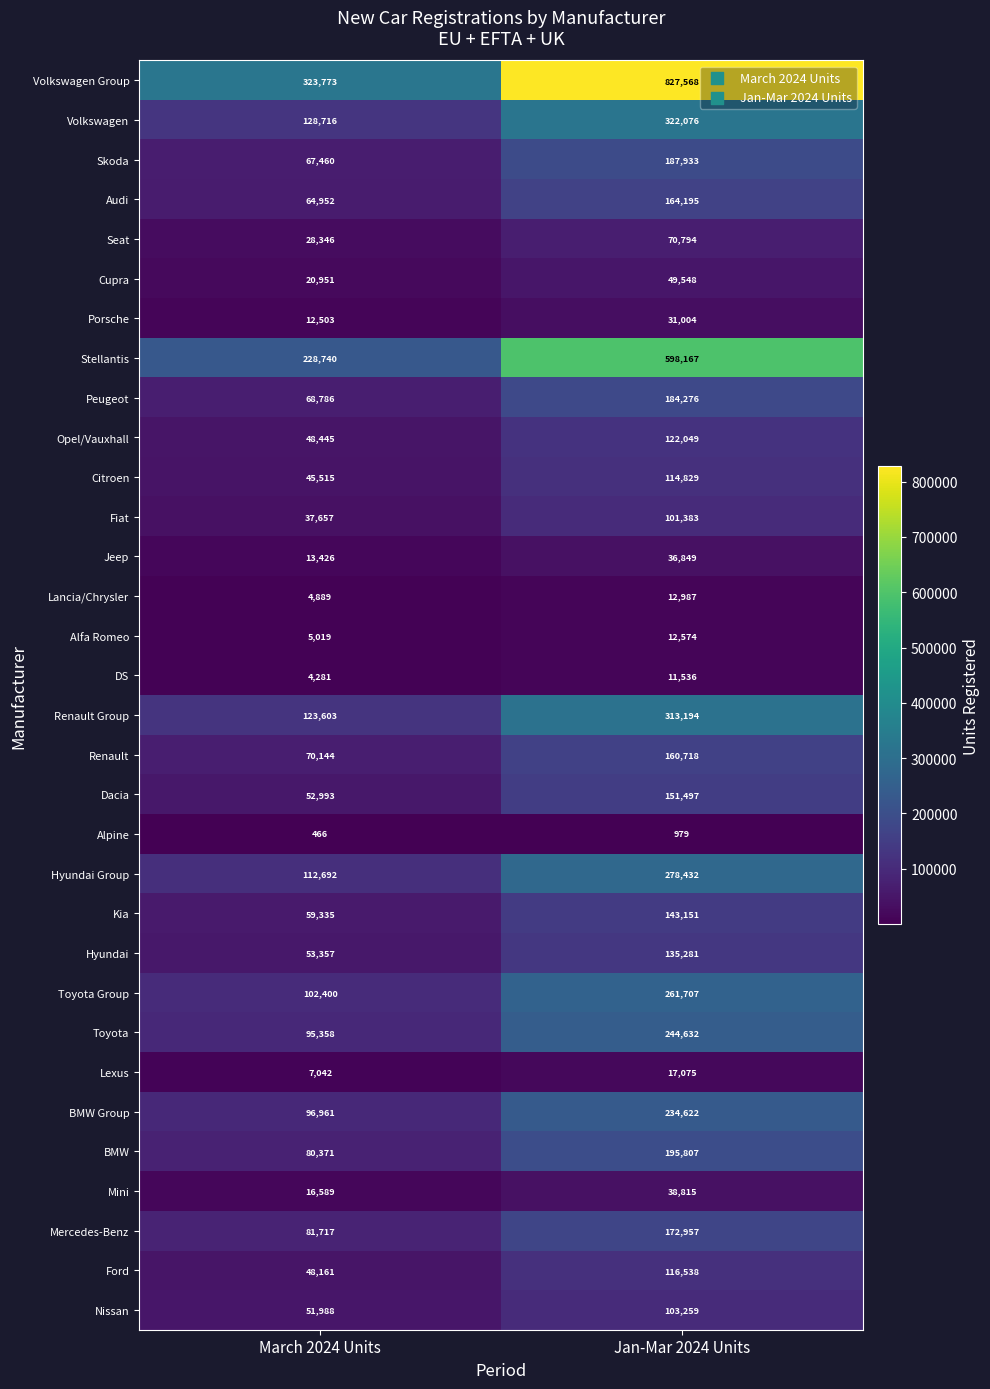

Which label corresponds to the largest value in the chart?

Jan-Mar 2024 Units